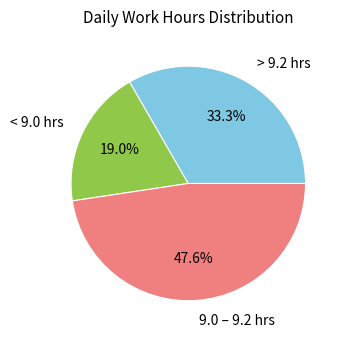

Is there a majority slice in this chart?

No